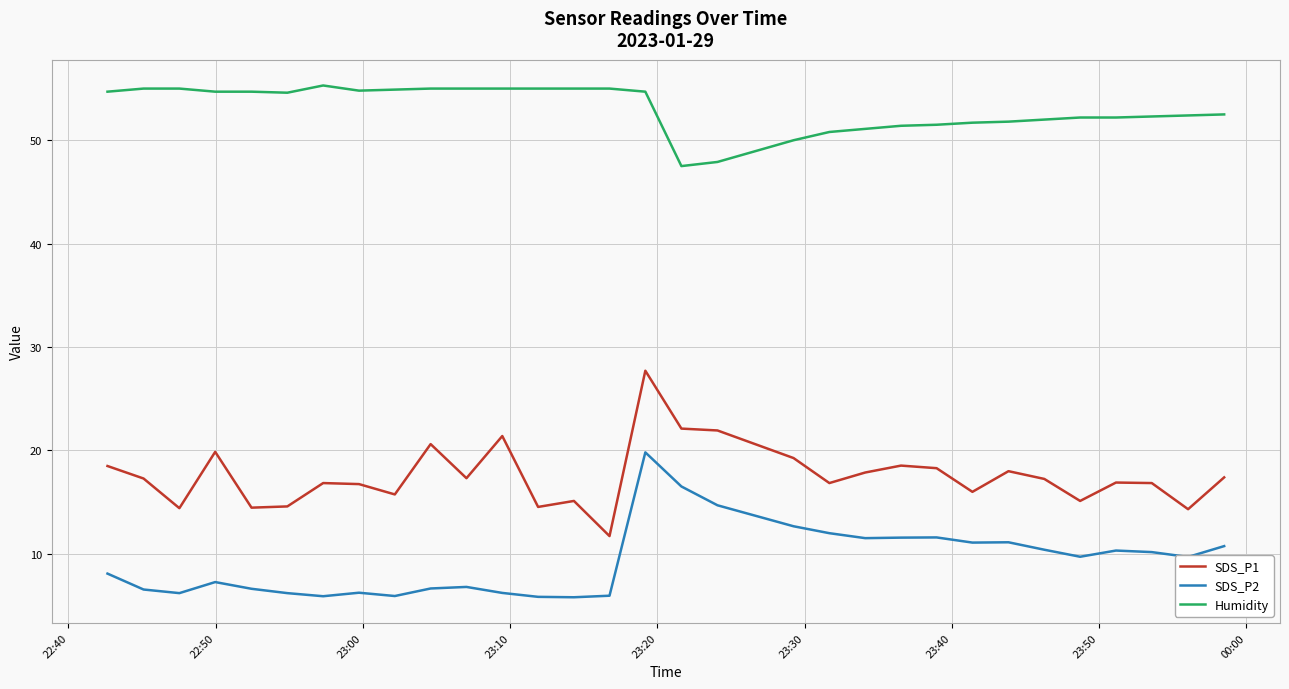

What is the lowest value of the Humidity series?

47.5